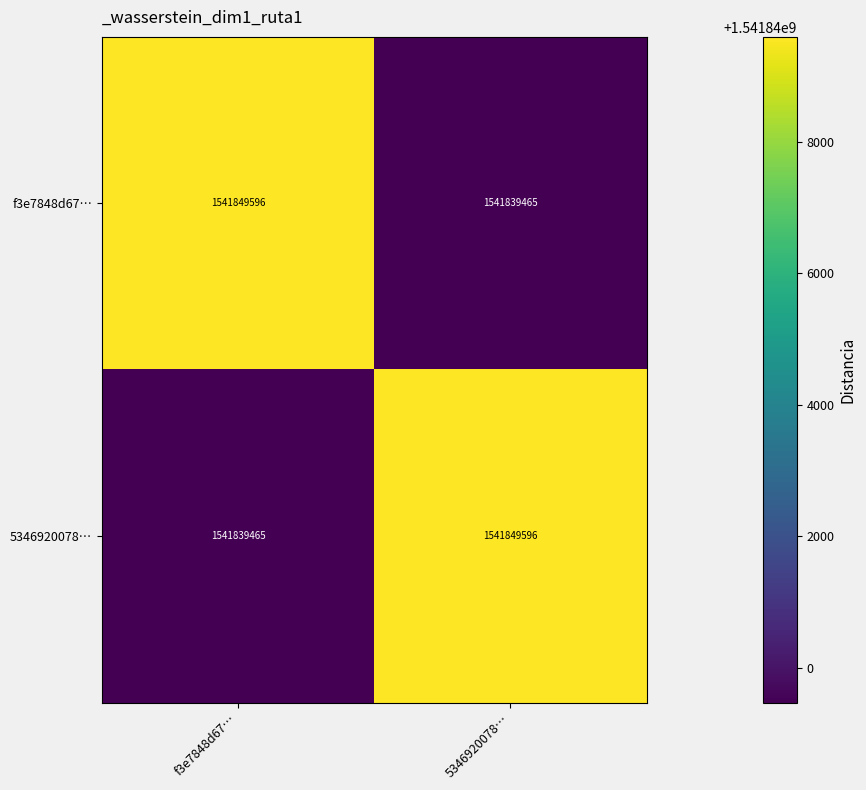

The f3e7848d67… series shows 1541839465 at 5346920078…. True or false?

True